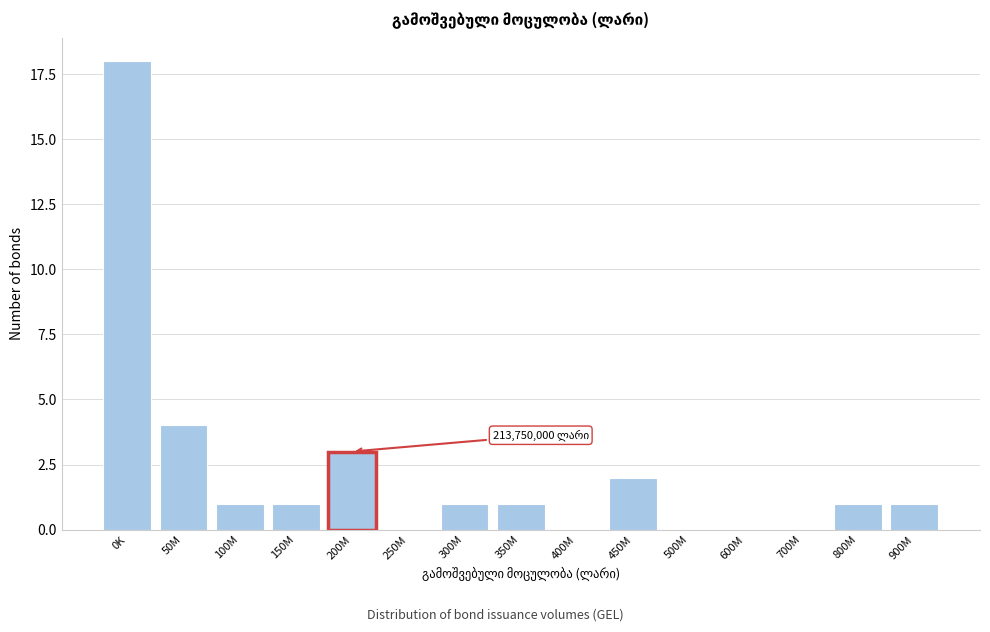

Reading left to right, what are all the values shown in this chart?

0K=18	50M=4	100M=1	150M=1	200M=3	250M=0	300M=1	350M=1	400M=0	450M=2	500M=0	600M=0	700M=0	800M=1	900M=1